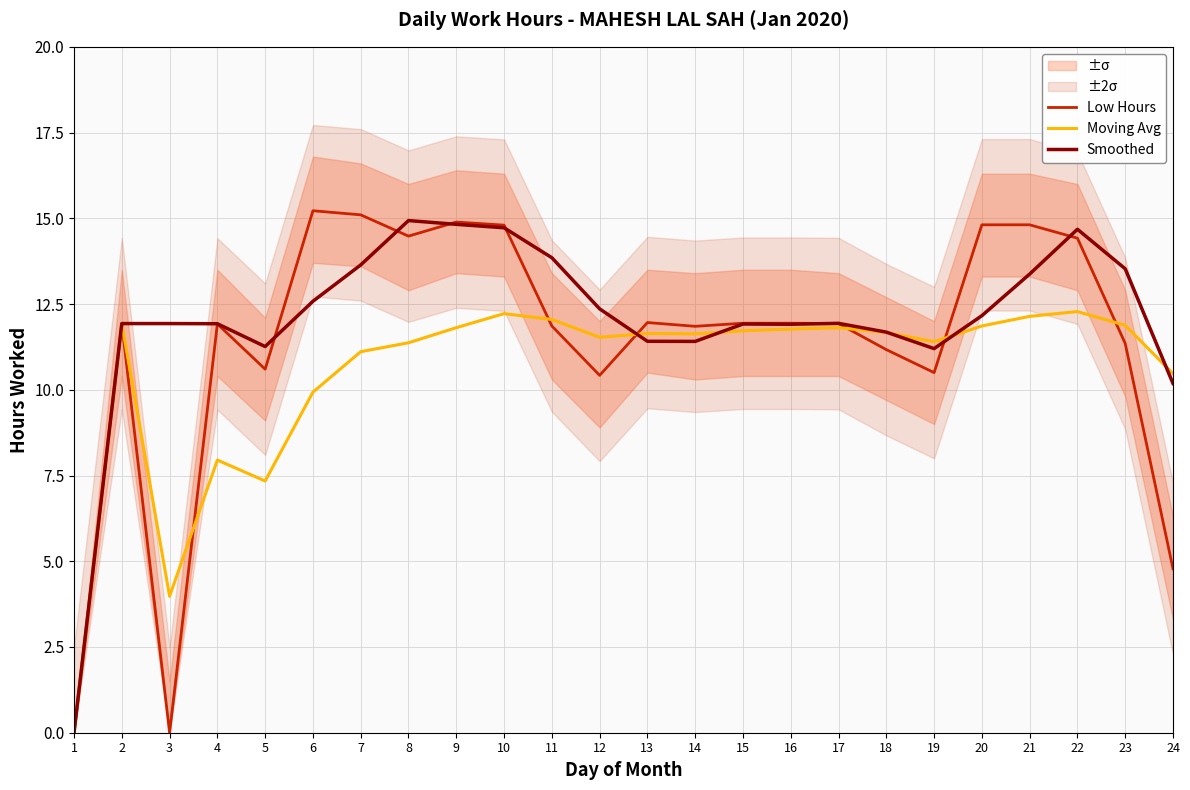

What is the value of the Smoothed point at the 14th from the left?

11.4